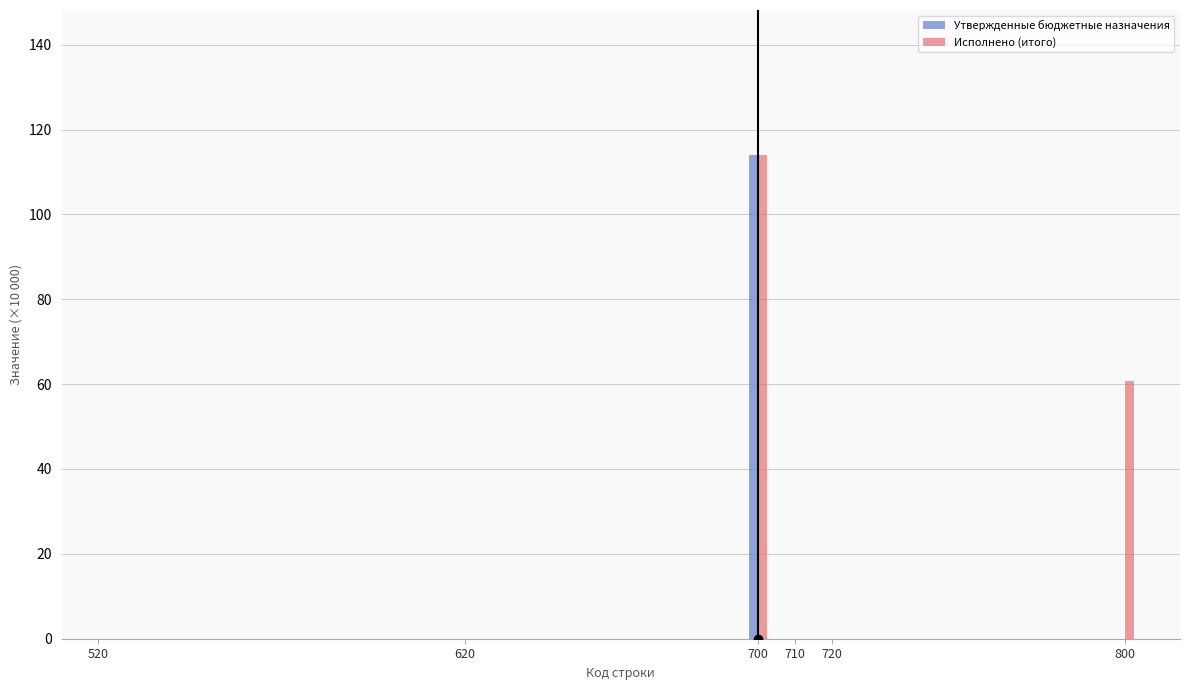

What is the difference between the Исполнено (итого) values at 700 and 710?

114.0